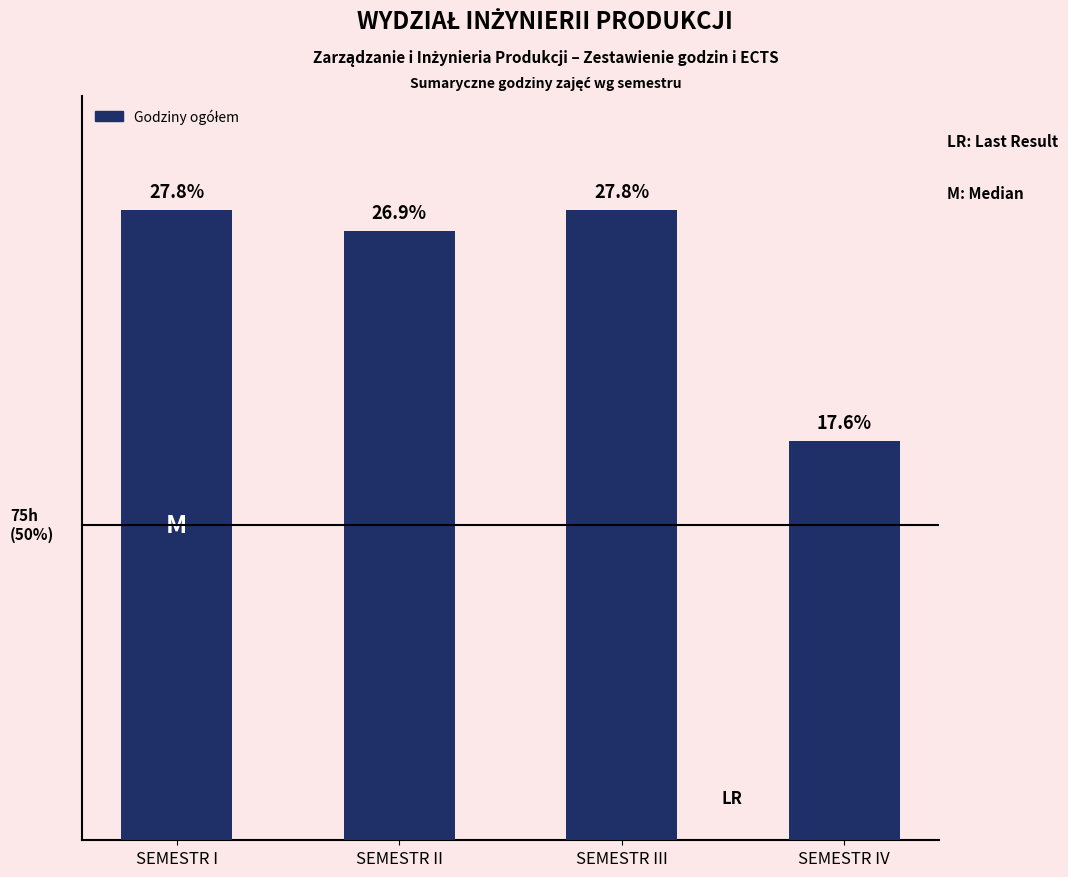

Reading left to right, what are all the values shown in this chart?

150	145	150	95